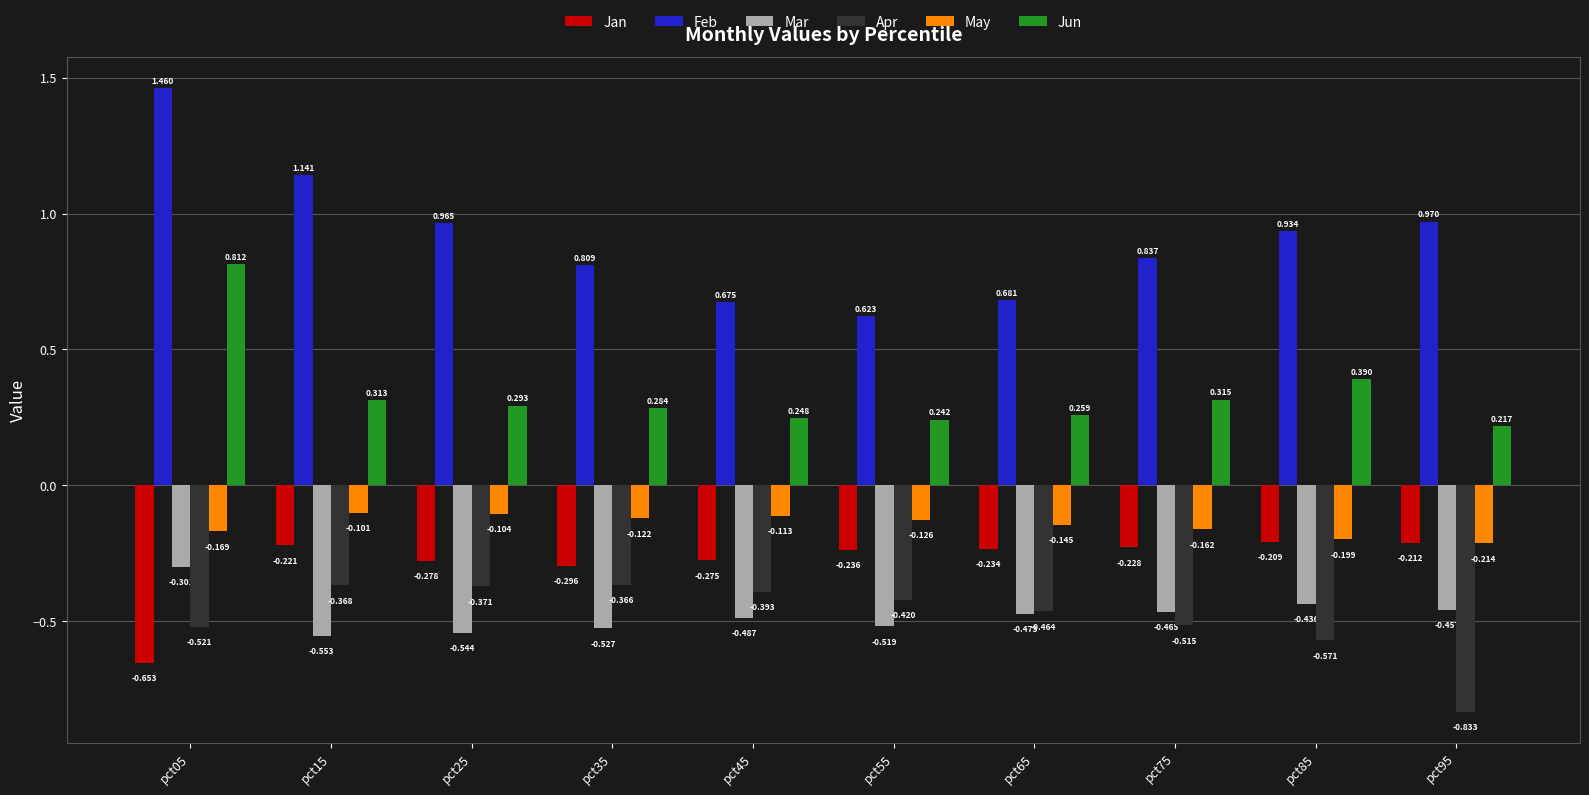

What is the difference between the Jun values at pct05 and pct35?

0.5